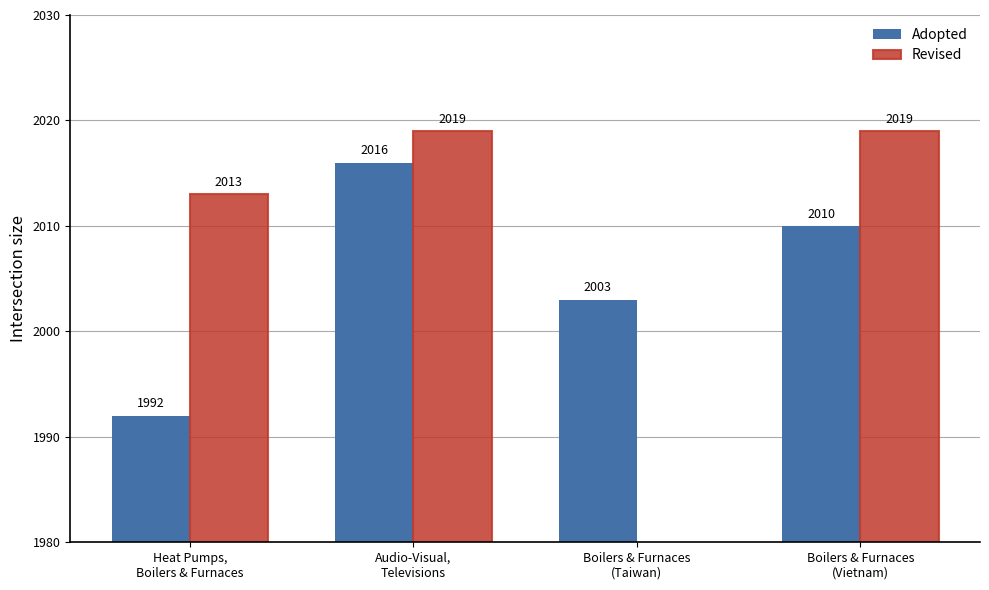

Which category has the highest value in the Adopted series?

Audio-Visual,
Televisions